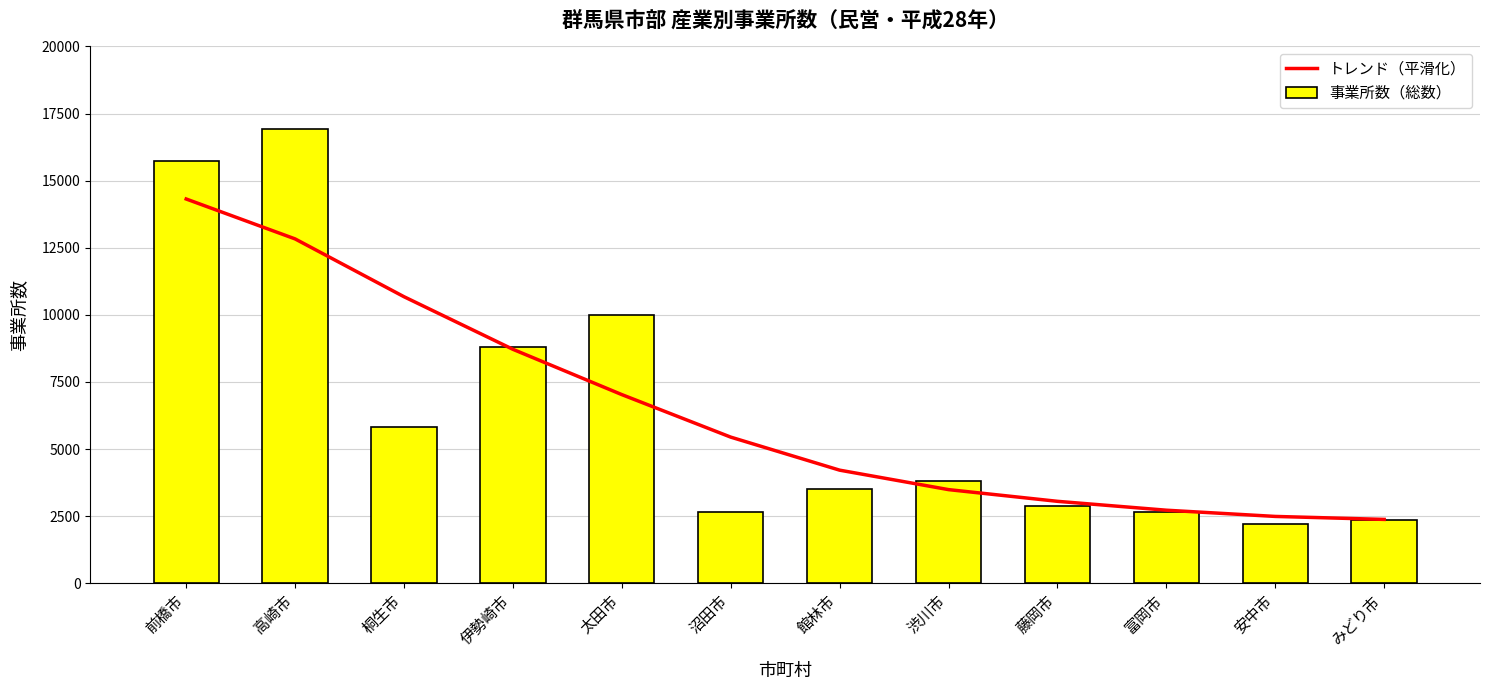

How many distinct data groups are displayed?

2